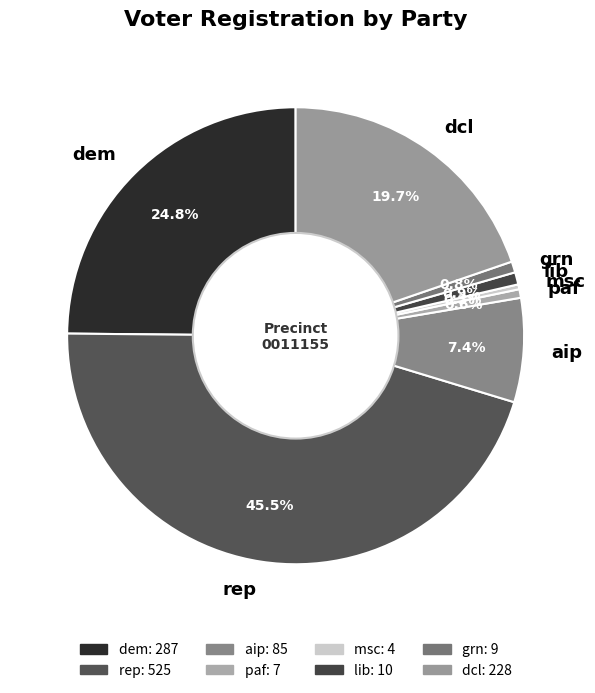

Does any single category account for the majority?

No